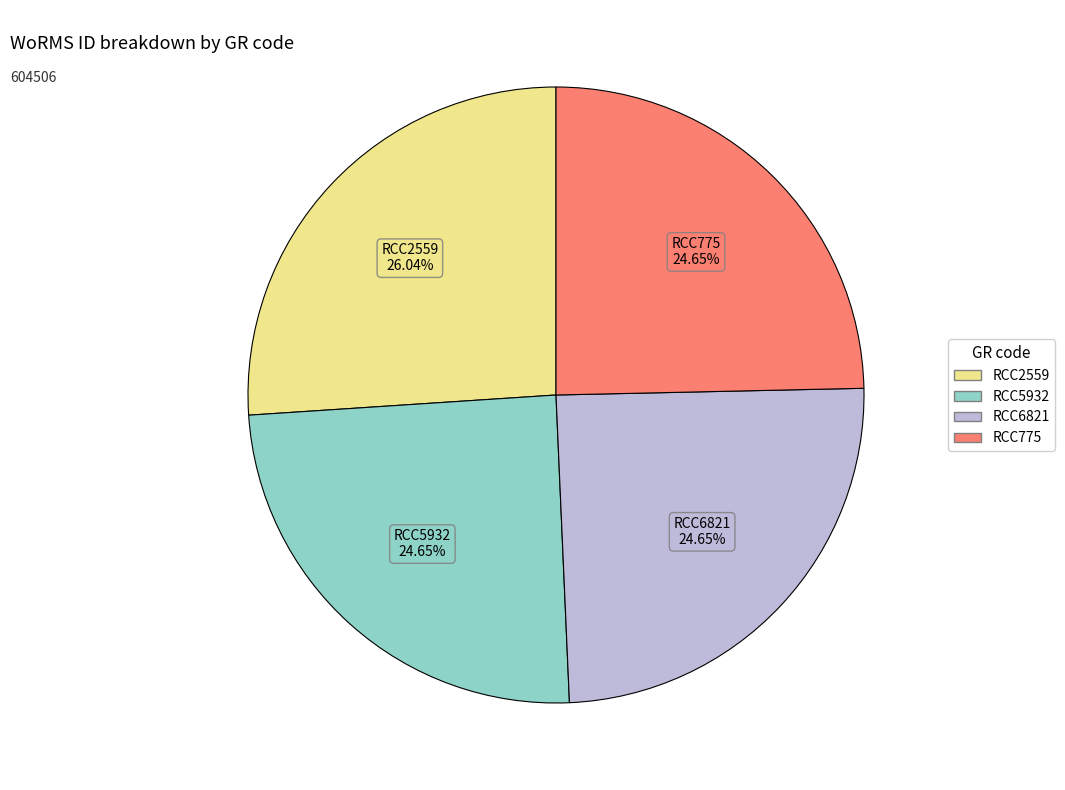

Is there any slice that represents more than half of the pie?

No